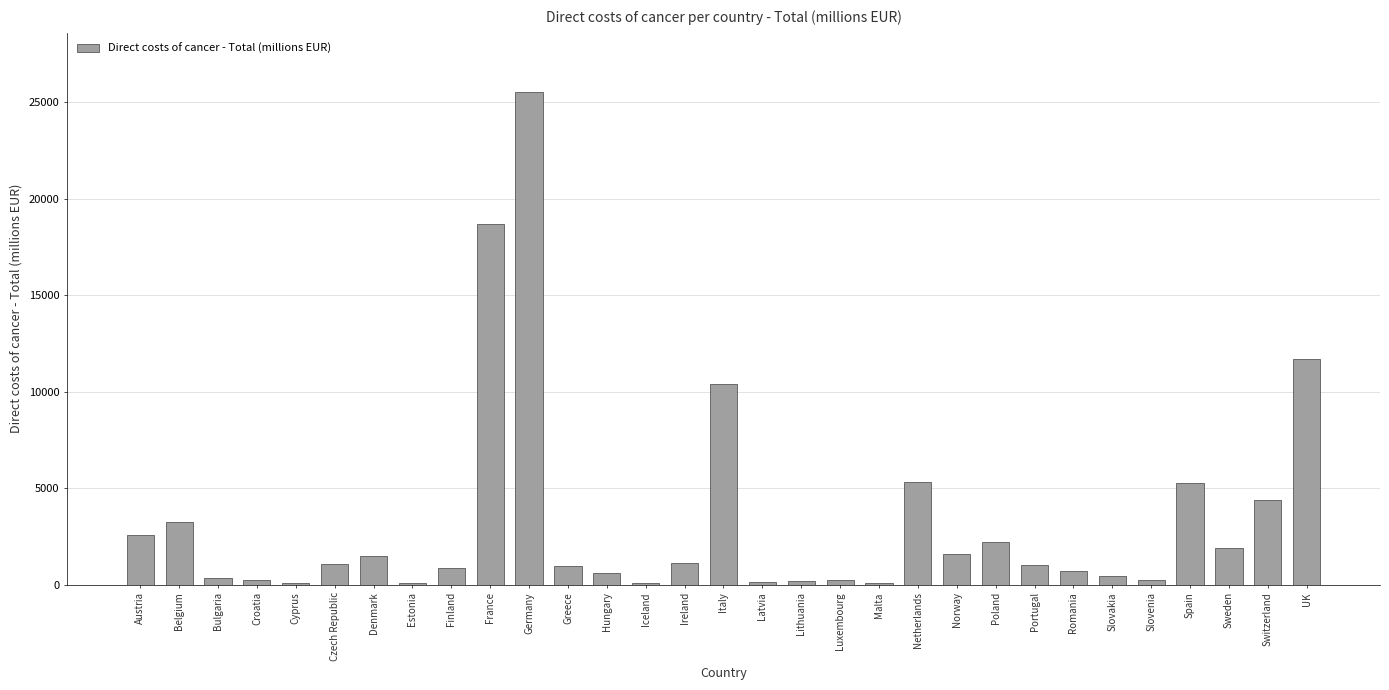

What value does the data have at Spain?

5245.5